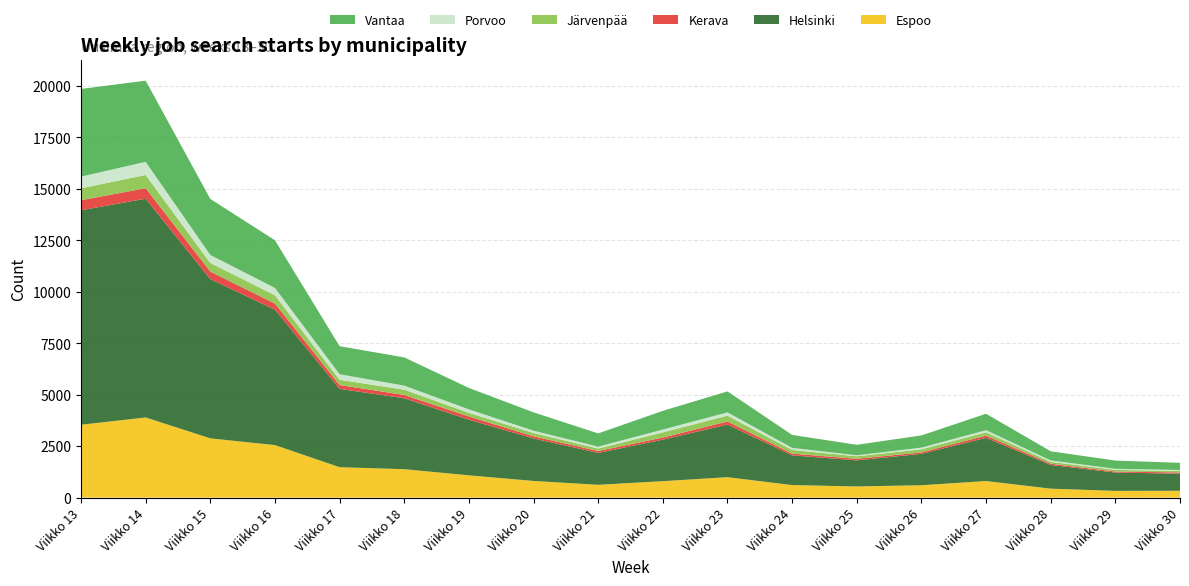

Reading right to left, list all the values displayed in this chart.

Espoo: Viikko 30=332	Viikko 29=326	Viikko 28=434	Viikko 27=804	Viikko 26=600	Viikko 25=541	Viikko 24=608	Viikko 23=991	Viikko 22=798	Viikko 21=621	Viikko 20=808	Viikko 19=1082	Viikko 18=1380	Viikko 17=1477	Viikko 16=2550	Viikko 15=2879	Viikko 14=3894	Viikko 13=3540
Helsinki: Viikko 30=829	Viikko 29=890	Viikko 28=1151	Viikko 27=2100	Viikko 26=1526	Viikko 25=1268	Viikko 24=1445	Viikko 23=2556	Viikko 22=2017	Viikko 21=1550	Viikko 20=2064	Viikko 19=2703	Viikko 18=3447	Viikko 17=3805	Viikko 16=6584	Viikko 15=7738	Viikko 14=10630	Viikko 13=10424
Kerava: Viikko 30=60	Viikko 29=50	Viikko 28=62	Viikko 27=107	Viikko 26=71	Viikko 25=77	Viikko 24=83	Viikko 23=151	Viikko 22=103	Viikko 21=90	Viikko 20=105	Viikko 19=156	Viikko 18=160	Viikko 17=188	Viikko 16=295	Viikko 15=366	Viikko 14=511	Viikko 13=487
Järvenpää: Viikko 30=68	Viikko 29=83	Viikko 28=90	Viikko 27=162	Viikko 26=148	Viikko 25=122	Viikko 24=179	Viikko 23=285	Viikko 22=251	Viikko 21=123	Viikko 20=162	Viikko 19=177	Viikko 18=258	Viikko 17=255	Viikko 16=402	Viikko 15=418	Viikko 14=643	Viikko 13=579
Porvoo: Viikko 30=51	Viikko 29=51	Viikko 28=69	Viikko 27=102	Viikko 26=84	Viikko 25=47	Viikko 24=102	Viikko 23=158	Viikko 22=139	Viikko 21=91	Viikko 20=112	Viikko 19=168	Viikko 18=195	Viikko 17=269	Viikko 16=358	Viikko 15=389	Viikko 14=639	Viikko 13=570
Vantaa: Viikko 30=350	Viikko 29=399	Viikko 28=444	Viikko 27=800	Viikko 26=592	Viikko 25=511	Viikko 24=629	Viikko 23=1018	Viikko 22=908	Viikko 21=643	Viikko 20=890	Viikko 19=1043	Viikko 18=1373	Viikko 17=1362	Viikko 16=2317	Viikko 15=2723	Viikko 14=3945	Viikko 13=4259